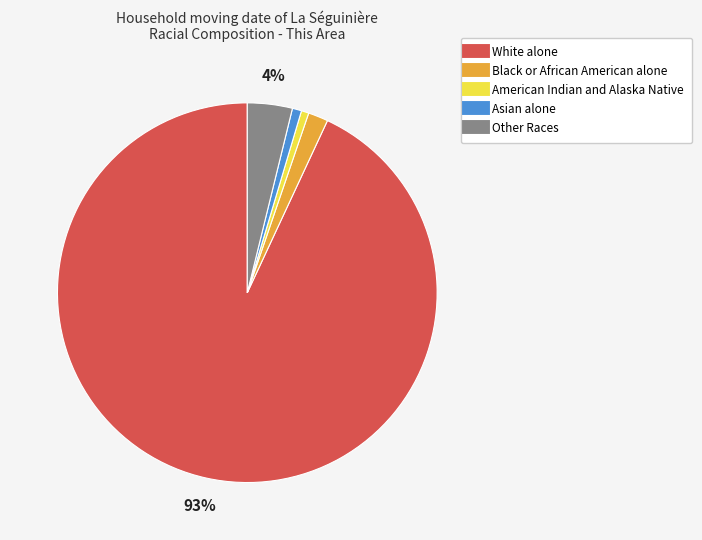

Which category has the biggest portion of the pie?

White alone